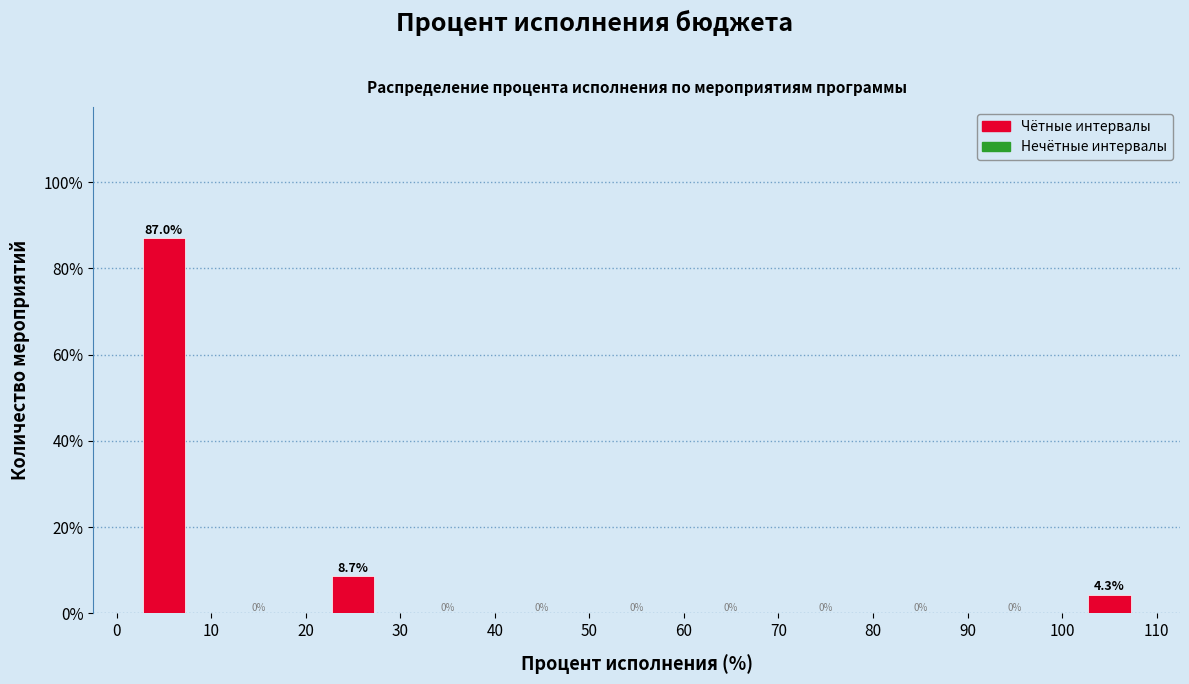

Over which range of the x-axis is the bar tallest?

0 to 10